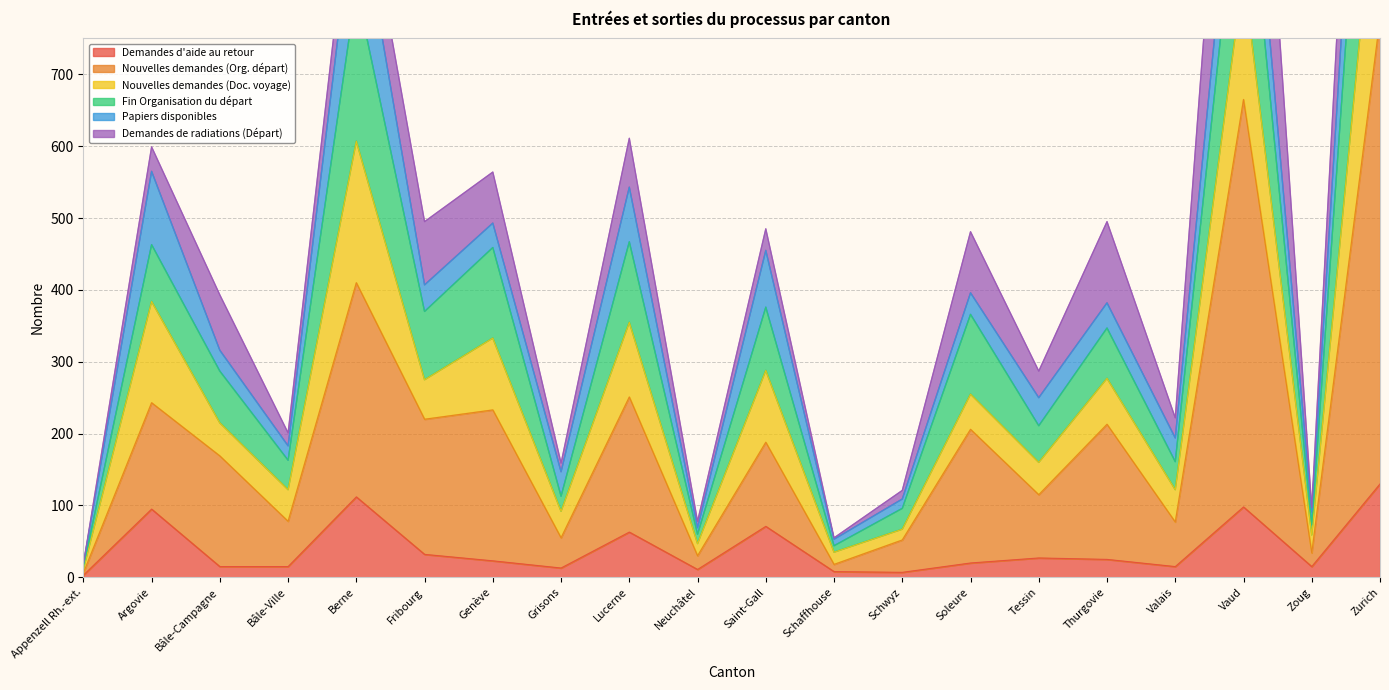

What is the highest value of the Demandes d'aide au retour series?

130